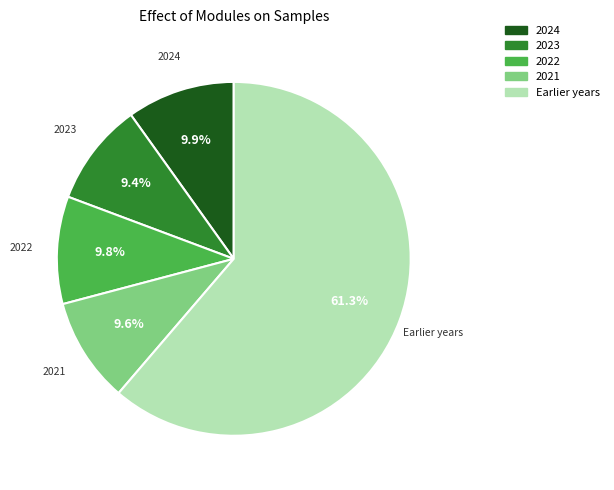

Is there a majority slice in this chart?

Yes